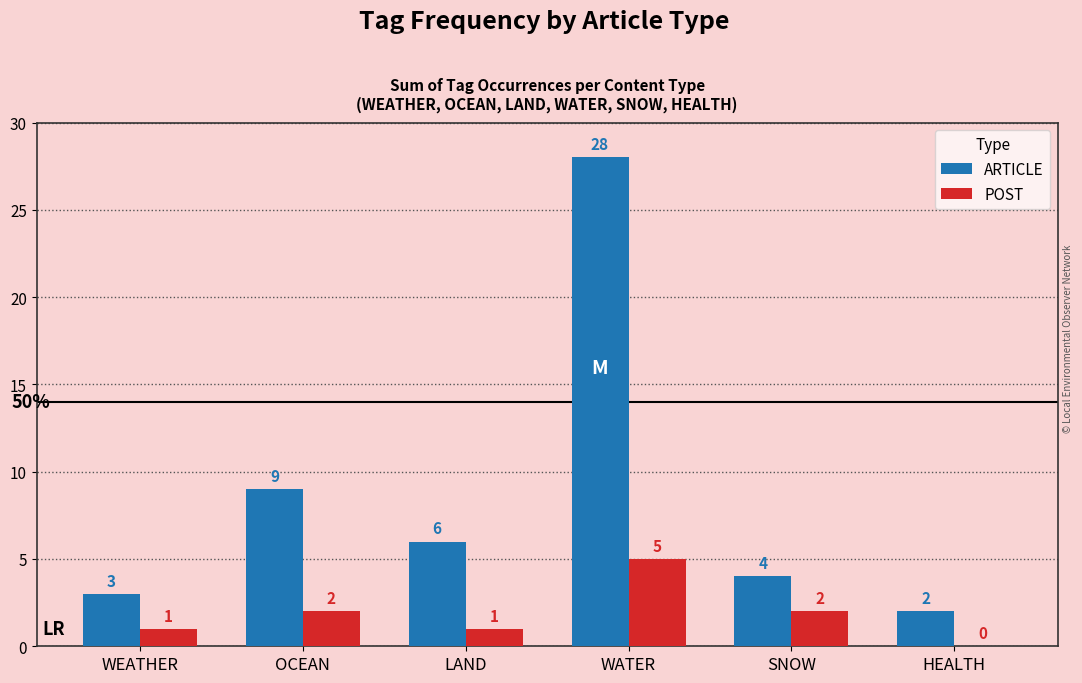

Reading left to right, list all the values displayed in this chart.

ARTICLE: WEATHER=3	OCEAN=9	LAND=6	WATER=28	SNOW=4	HEALTH=2
POST: WEATHER=1	OCEAN=2	LAND=1	WATER=5	SNOW=2	HEALTH=0